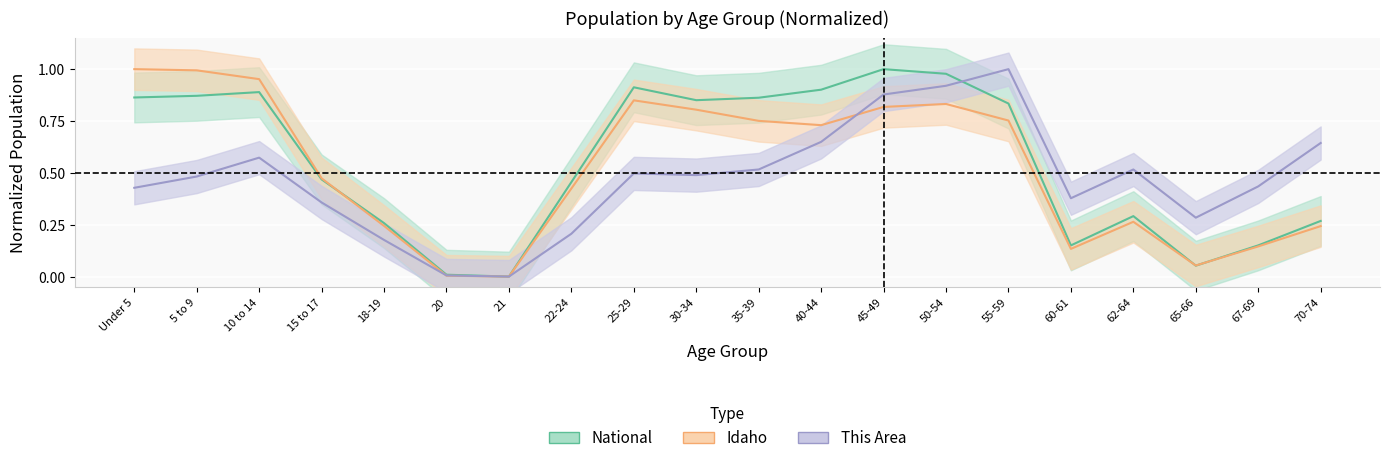

How many intersections are there between National and Idaho?

3